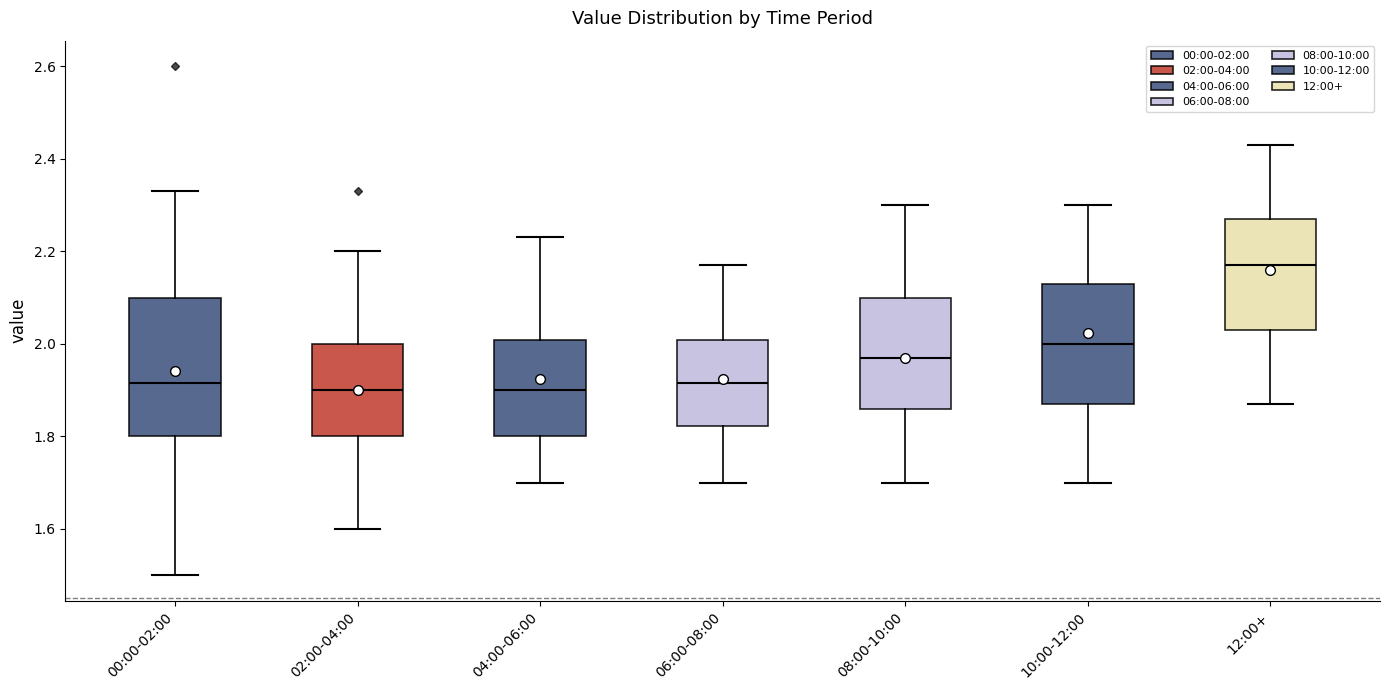

Reading left to right, transcribe this box plot: for each box, give where its median line is, the range the box spans, and where its two whiskers end, as read against the y-axis. The values are not printed on the chart, so give them approximately, as read against the axis.

00:00-02:00: median 1.92, box 1.80 to 2.10, whiskers 1.50 to 2.34
02:00-04:00: median 1.90, box 1.80 to 2.00, whiskers 1.60 to 2.20
04:00-06:00: median 1.90, box 1.80 to 2.00, whiskers 1.70 to 2.24
06:00-08:00: median 1.92, box 1.82 to 2.00, whiskers 1.70 to 2.18
08:00-10:00: median 1.98, box 1.86 to 2.10, whiskers 1.70 to 2.30
10:00-12:00: median 2.00, box 1.88 to 2.14, whiskers 1.70 to 2.30
12:00+: median 2.18, box 2.04 to 2.28, whiskers 1.88 to 2.44